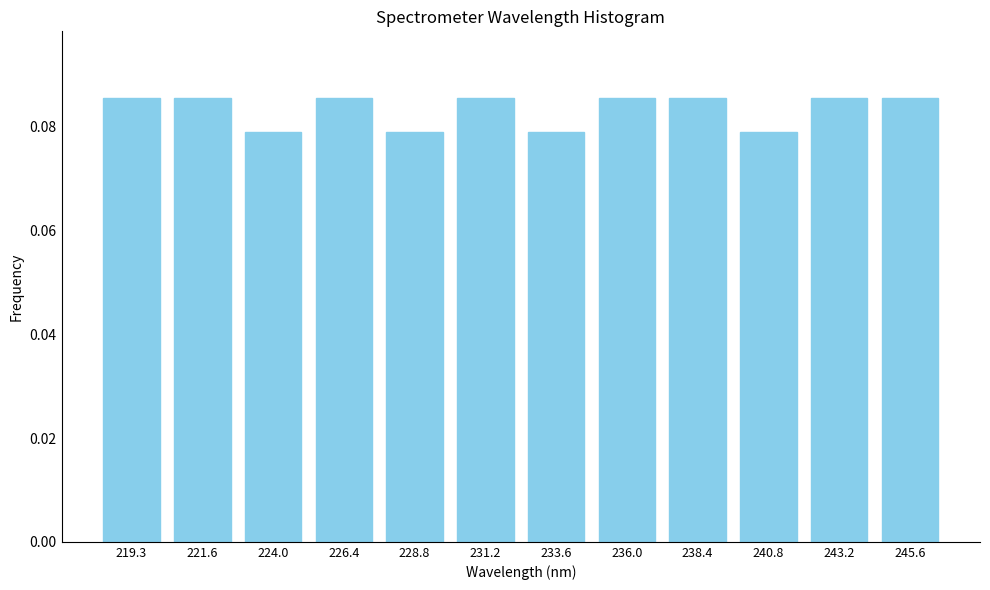

How many values are between 0 and 1?

12